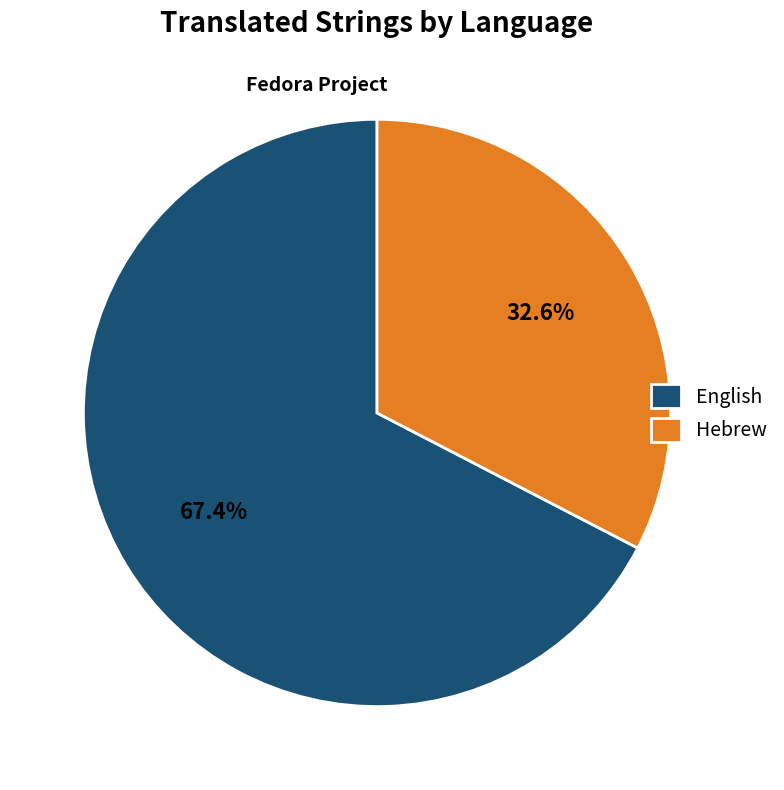

Is there a majority slice in this chart?

Yes